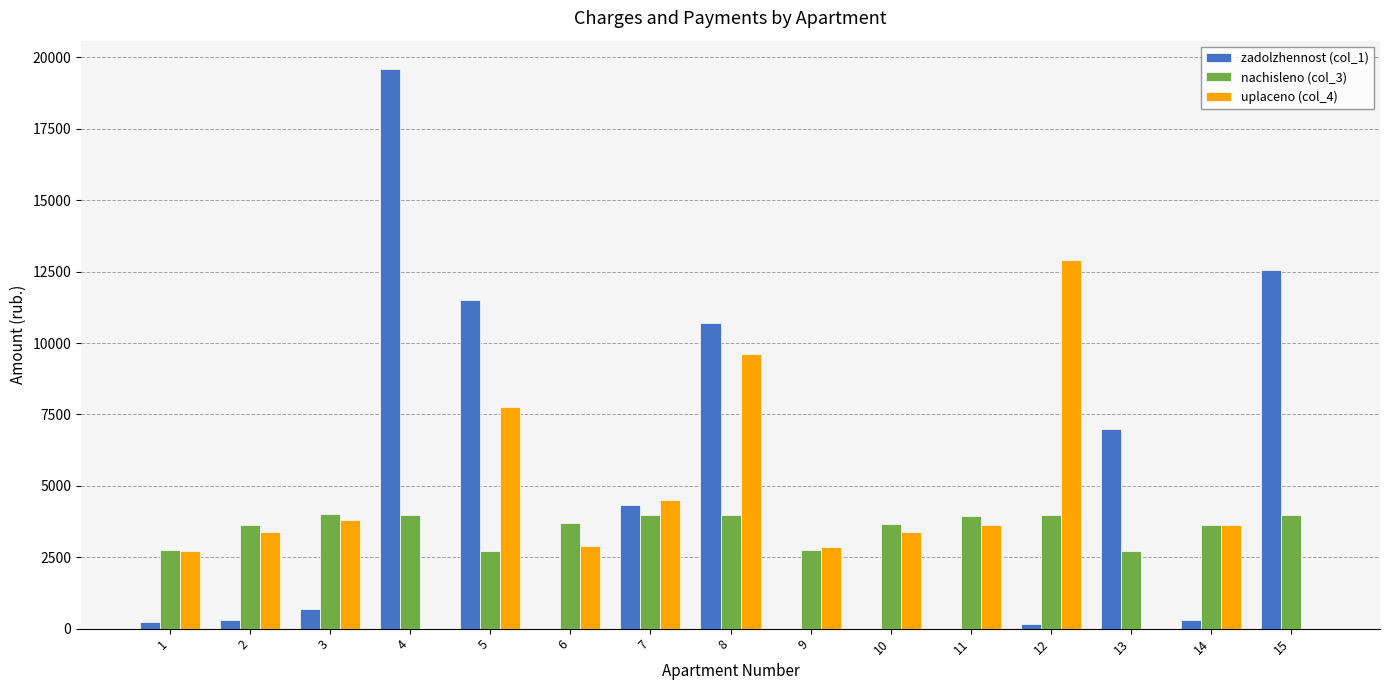

How many data points in nachisleno (col_3) are above 3681?

8